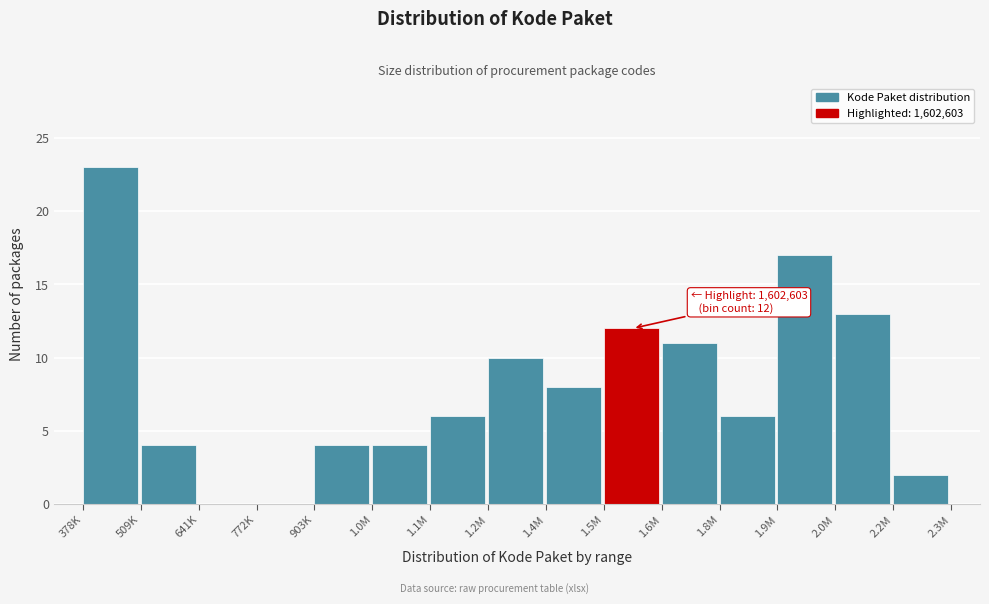

Reading left to right, extract all data points from this chart.

378K=23	509K=4	641K=0	772K=0	903K=4	1.0M=4	1.1M=6	1.2M=10	1.4M=8	1.5M=12	1.6M=11	1.8M=6	1.9M=17	2.0M=13	2.2M=2